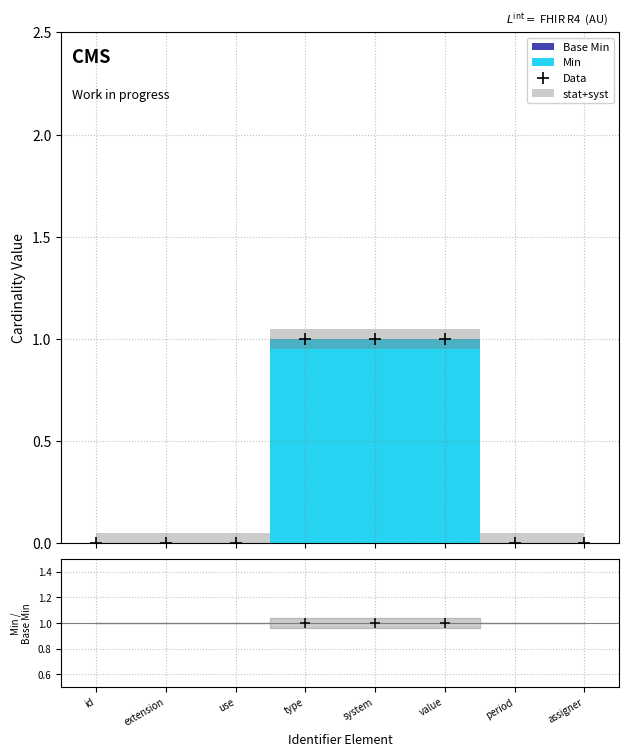

True or false: there are more than 0 points higher than both neighbors.

False